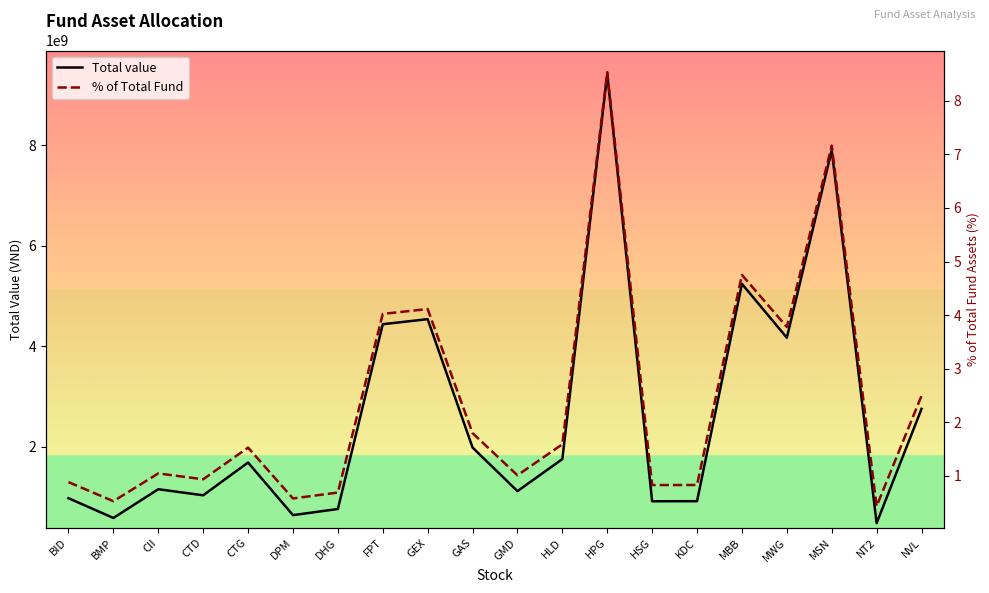

Reading left to right, list all the values displayed in this chart.

Total value: 970938000.0	578000000.0	1150125000.0	1029120000.0	1681776000.0	634156000.0	756200000.0	4435645100.0	4536270000.0	1979894000.0	1111987000.0	1750000000.0	9414526800.0	910159200.0	911805000.0	5238649900.0	4166600000.0	7901259000.0	474654000.0	2749472000.0
% of Total Fund: 0.9	0.5	1.0	0.9	1.5	0.6	0.7	4.0	4.1	1.8	1.0	1.6	8.5	0.8	0.8	4.7	3.8	7.2	0.4	2.5